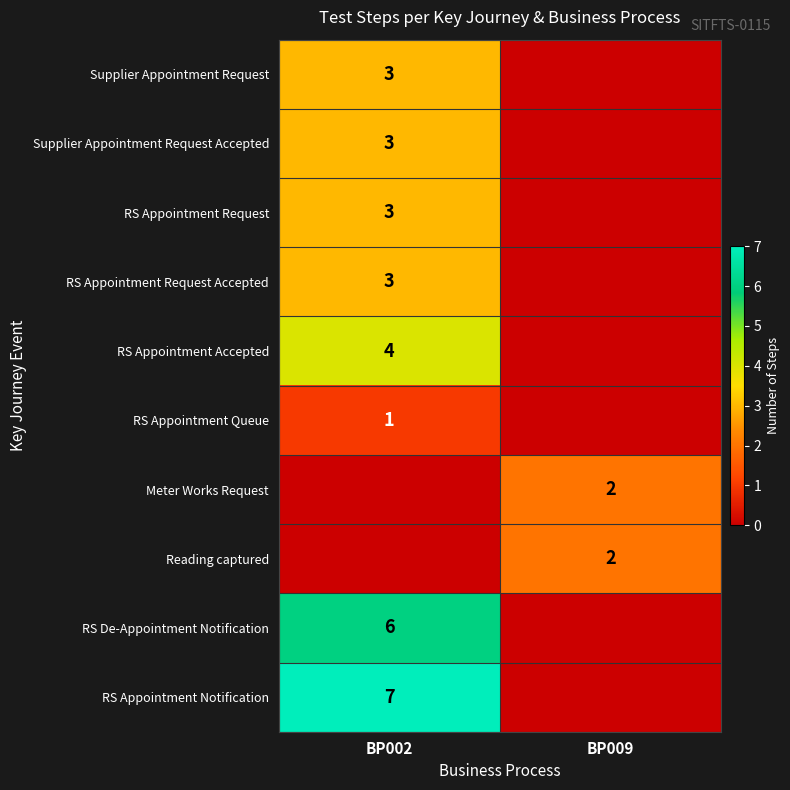

Between BP002 and BP009, which is larger?

BP002